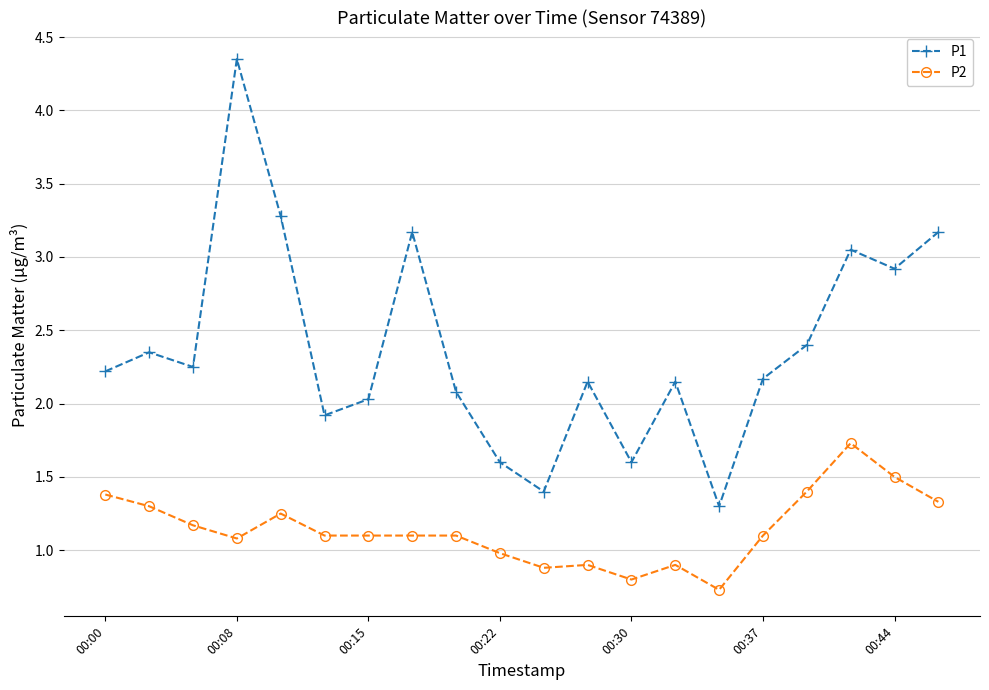

What is the minimum value shown in the chart?

0.7